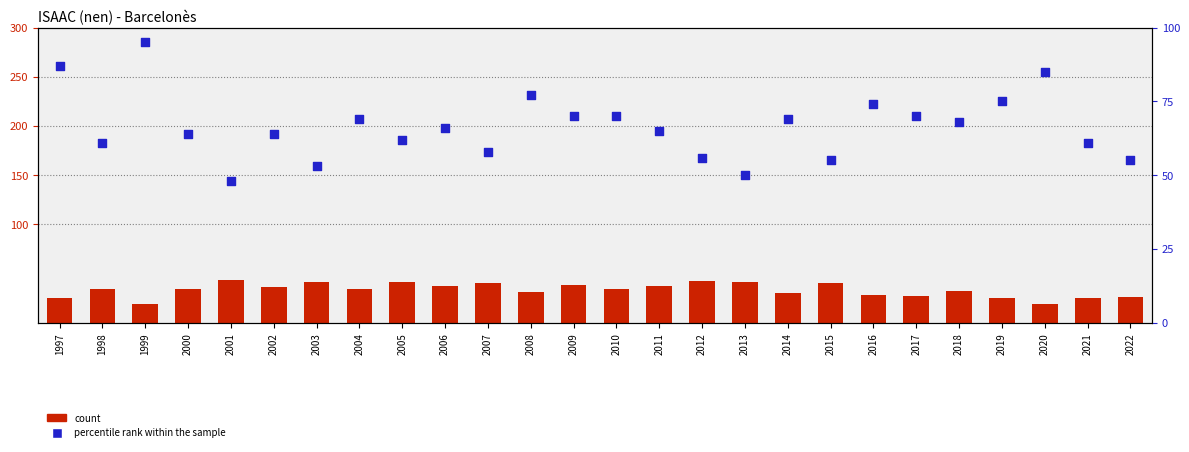

Is the value of count at 2003 greater than the value of percentile rank within the sample at 2002?

No